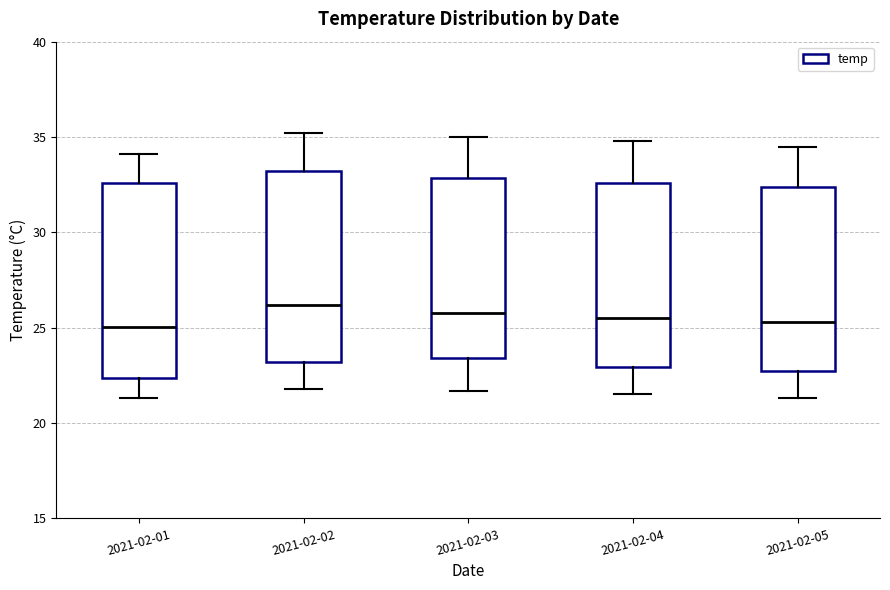

Where does the upper whisker of the box for 2021-02-01 end on the y-axis? The values are not printed on the chart, so give them approximately, as read against the axis.

34.0